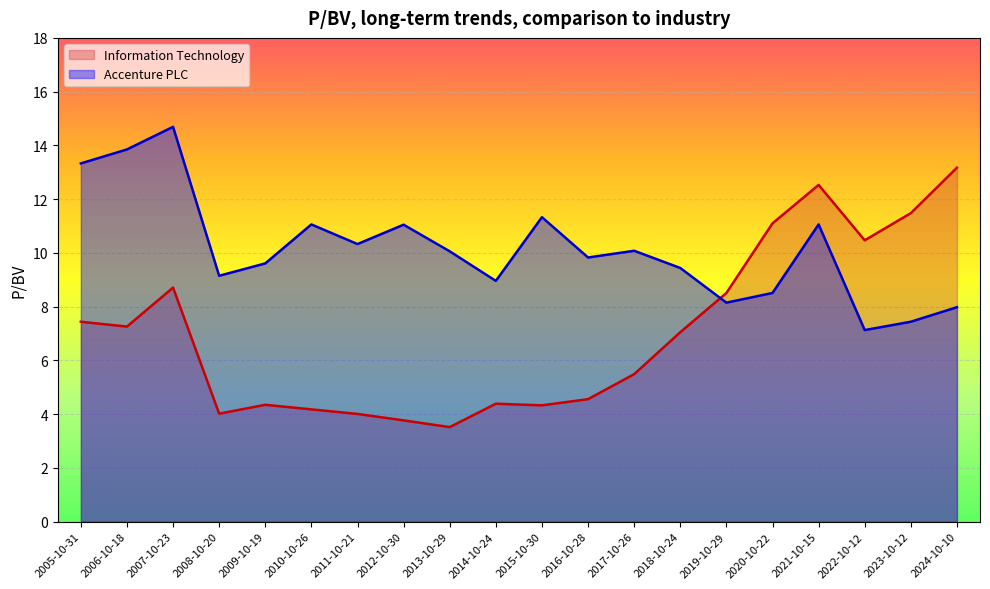

Reading left to right, transcribe all the data shown in this chart.

Accenture PLC: 2024-10-10=8.0	2023-10-12=7.4	2022-10-12=7.1	2021-10-15=11.1	2020-10-22=8.5	2019-10-29=8.2	2018-10-24=9.4	2017-10-26=10.1	2016-10-28=9.8	2015-10-30=11.3	2014-10-24=9.0	2013-10-29=10.1	2012-10-30=11.1	2011-10-21=10.3	2010-10-26=11.1	2009-10-19=9.6	2008-10-20=9.2	2007-10-23=14.7	2006-10-18=13.8	2005-10-31=13.3
Information Technology: 2024-10-10=13.2	2023-10-12=11.5	2022-10-12=10.5	2021-10-15=12.5	2020-10-22=11.1	2019-10-29=8.5	2018-10-24=7.0	2017-10-26=5.5	2016-10-28=4.6	2015-10-30=4.3	2014-10-24=4.4	2013-10-29=3.5	2012-10-30=3.8	2011-10-21=4.0	2010-10-26=4.2	2009-10-19=4.3	2008-10-20=4.0	2007-10-23=8.7	2006-10-18=7.3	2005-10-31=7.4